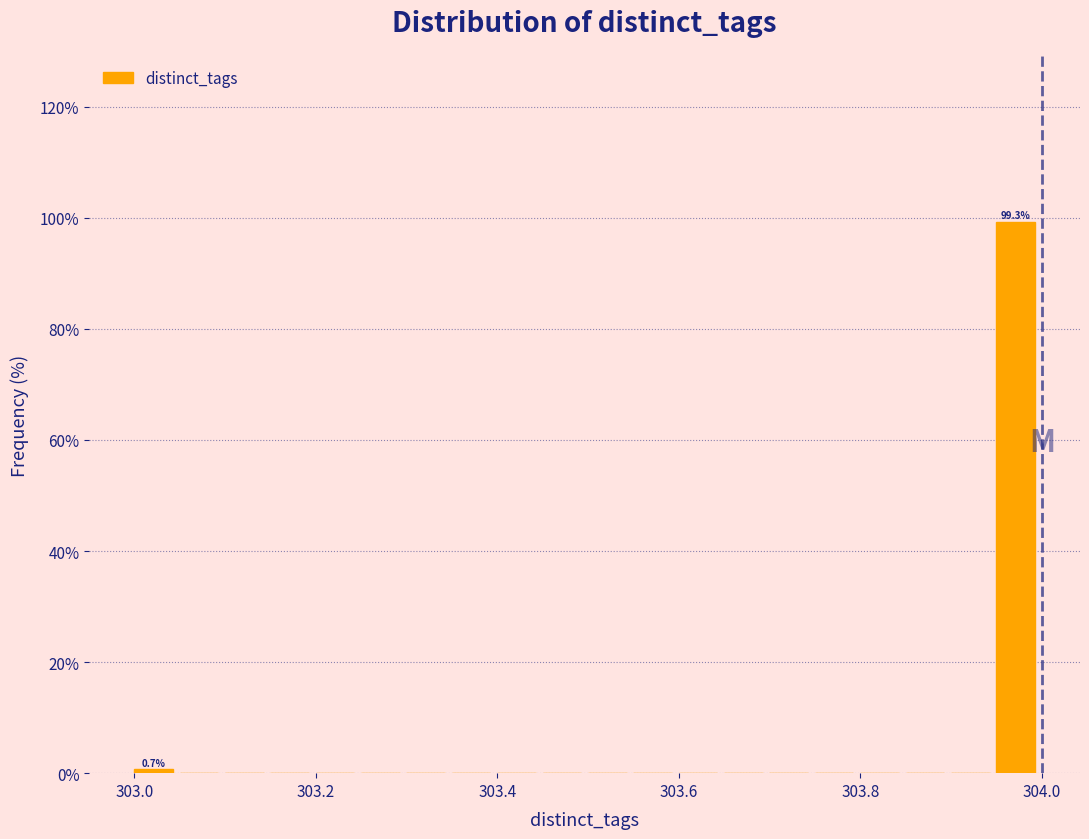

Read against the x-axis, roughly where is the centre of the tallest bar?

303.98